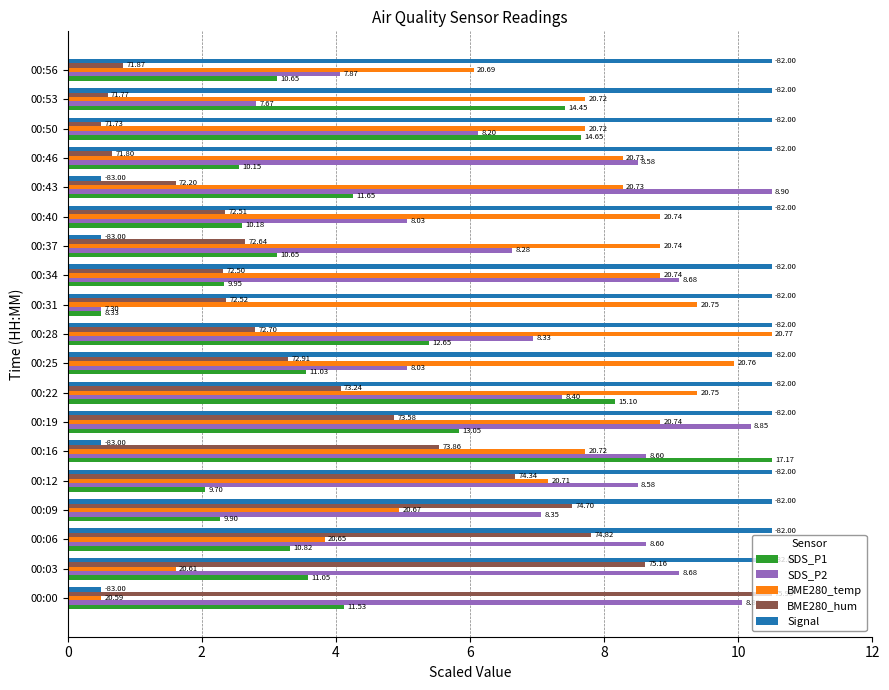

What are all the series names shown in the legend?

SDS_P1, SDS_P2, BME280_temp, BME280_hum, Signal